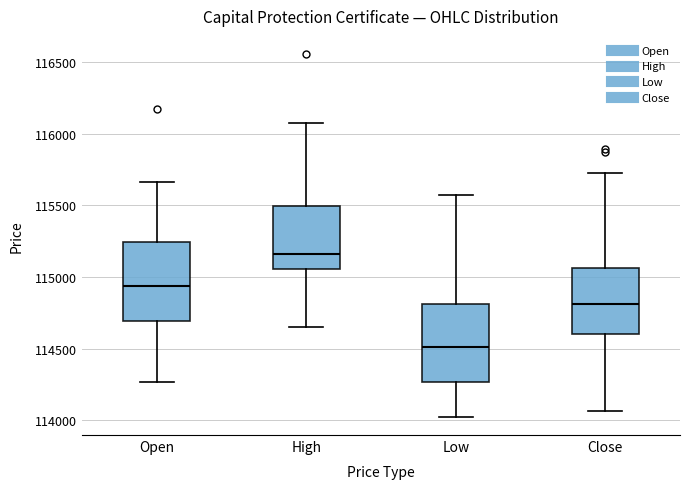

Reading left to right, read every box against the y-axis: the position of its median line, the range the box covers, and the ends of its whiskers. The values are not printed on the chart, so give them approximately, as read against the axis.

Open: median 114950, box 114700 to 115250, whiskers 114250 to 115650
High: median 115150, box 115050 to 115500, whiskers 114650 to 116100
Low: median 114500, box 114250 to 114800, whiskers 114050 to 115550
Close: median 114800, box 114600 to 115050, whiskers 114050 to 115750